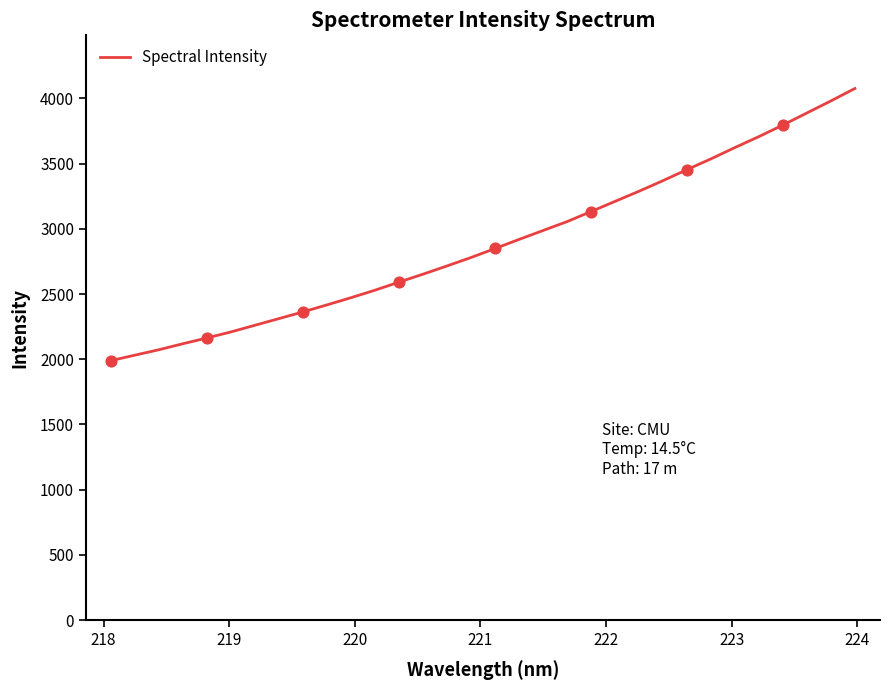

What is the smallest value displayed?

1990.0